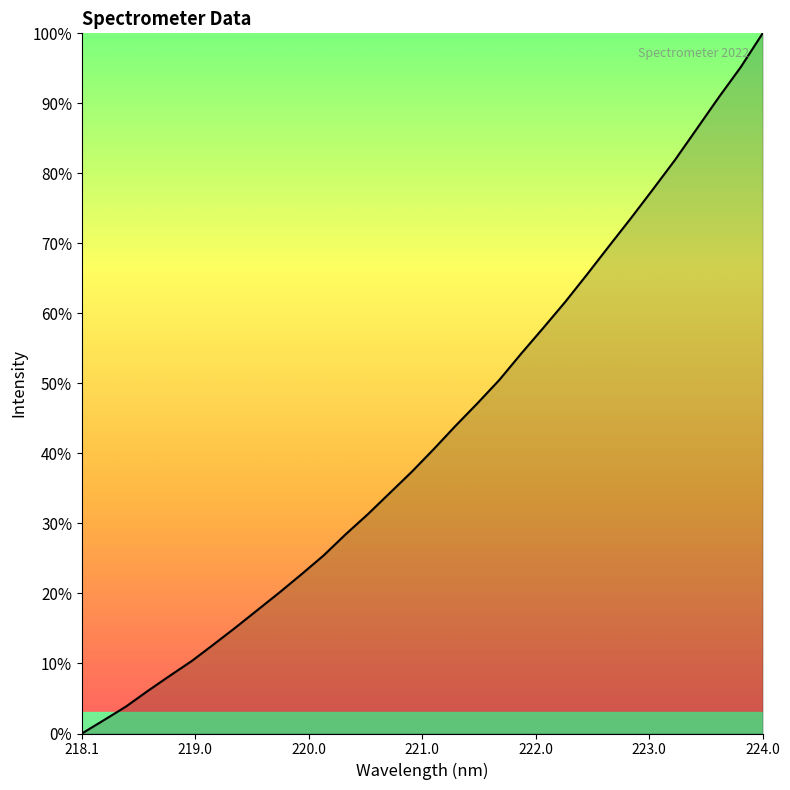

Does the chart have visible grid lines?

No